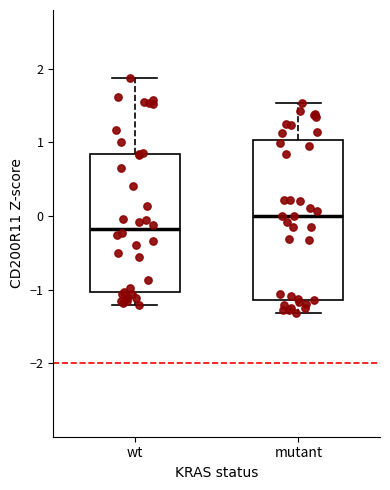

Which box is the tallest, from its lower edge to its upper edge?

mutant